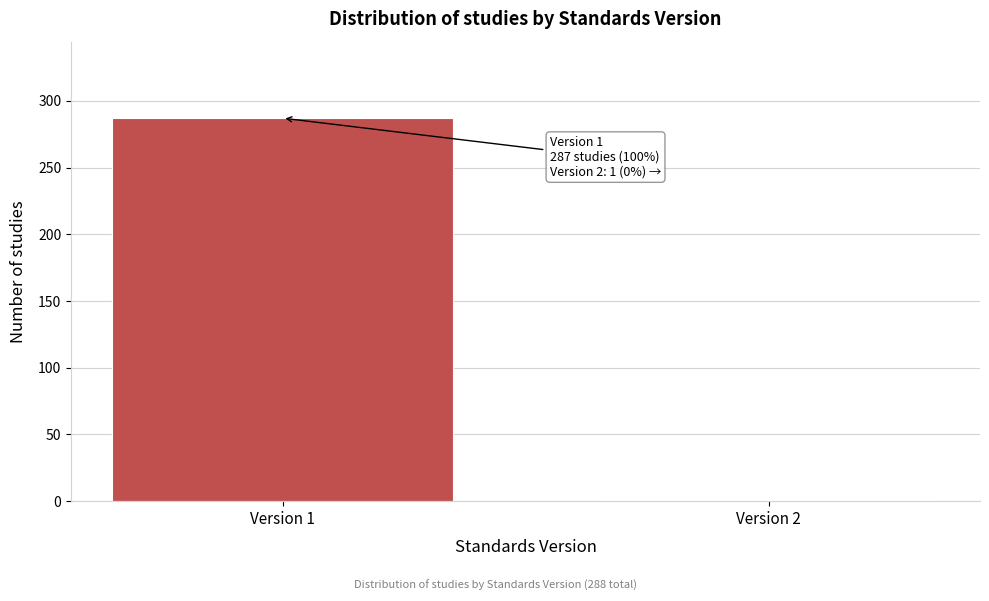

Reading left to right, what are all the values shown in this chart?

Version 1=287	Version 2=1